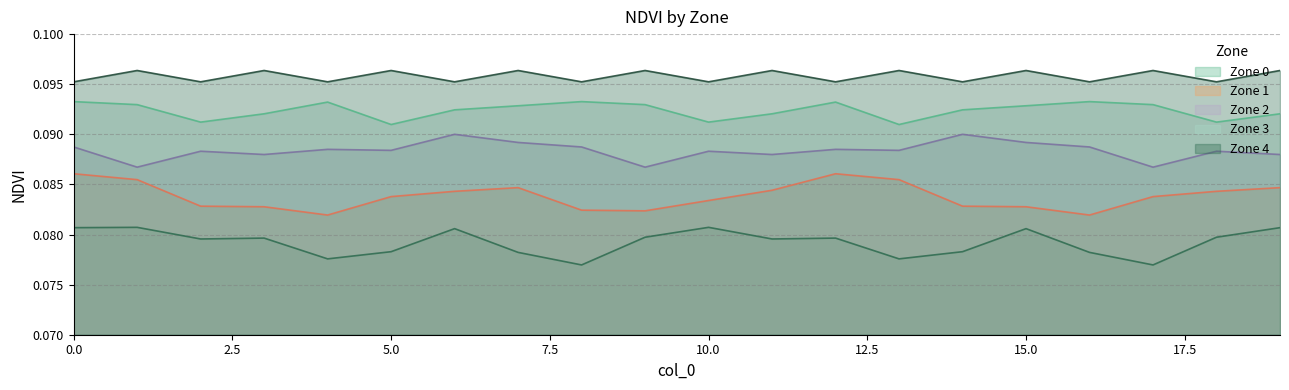

What is the maximum value shown in the chart?

0.1